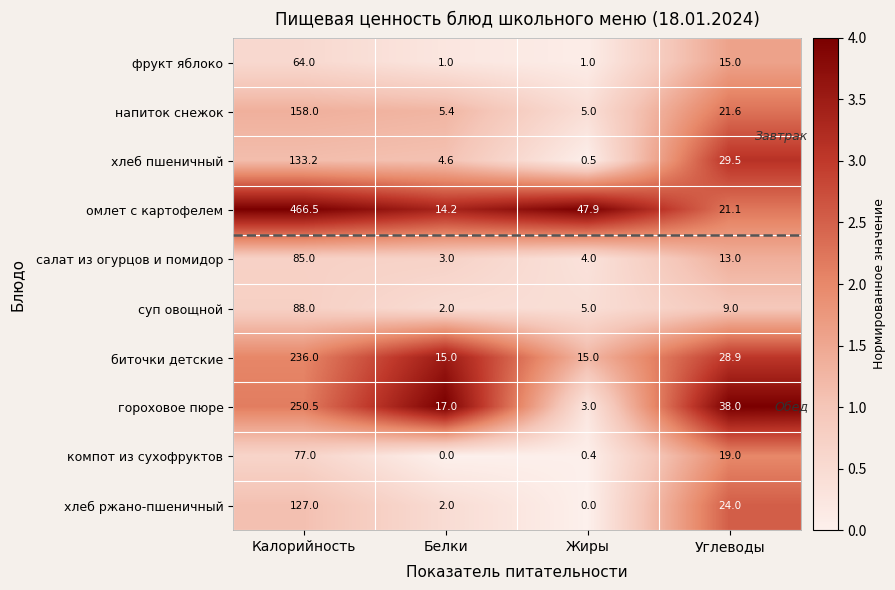

Which series has the largest total across all categories?

омлет с картофелем